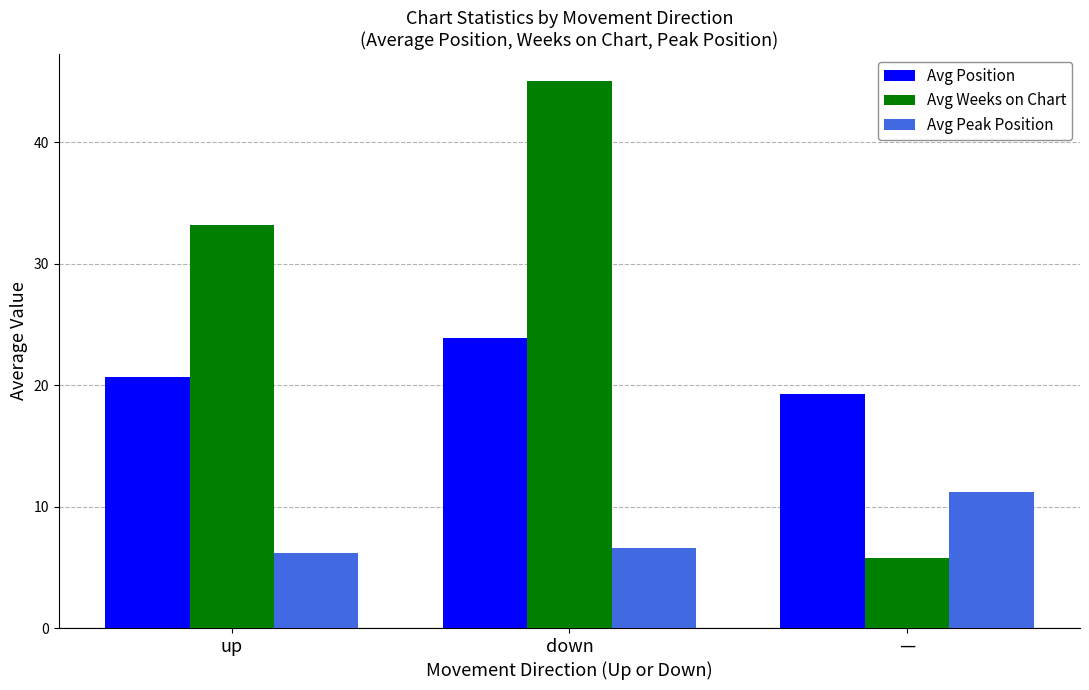

At which label does Avg Weeks on Chart reach its minimum?

—